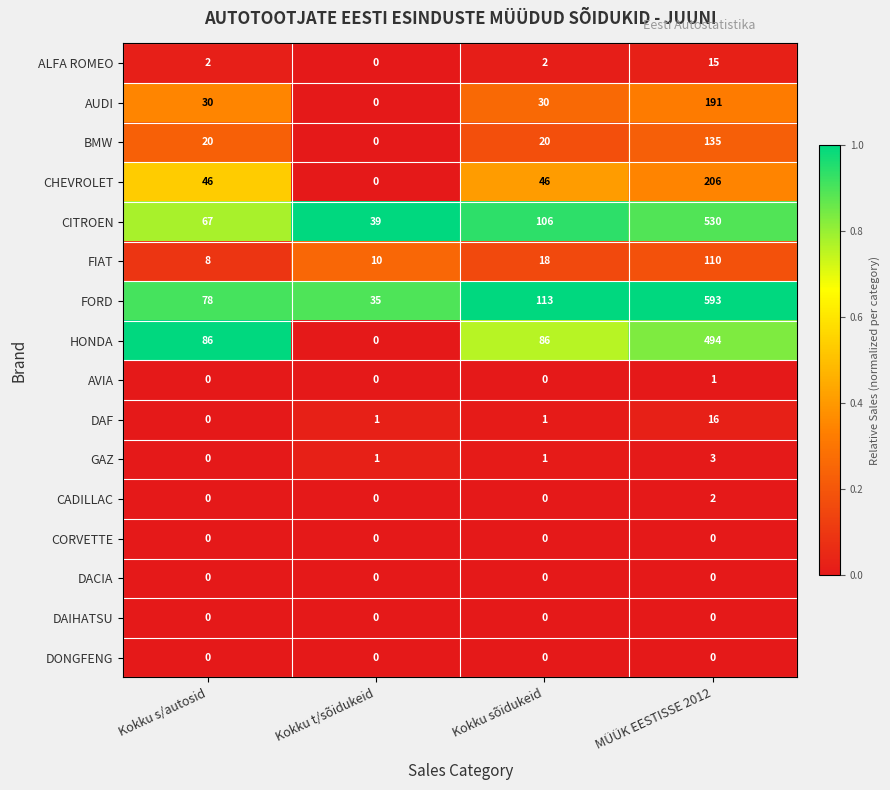

Is it true that GAZ equals 2 at Kokku s/autosid?

False